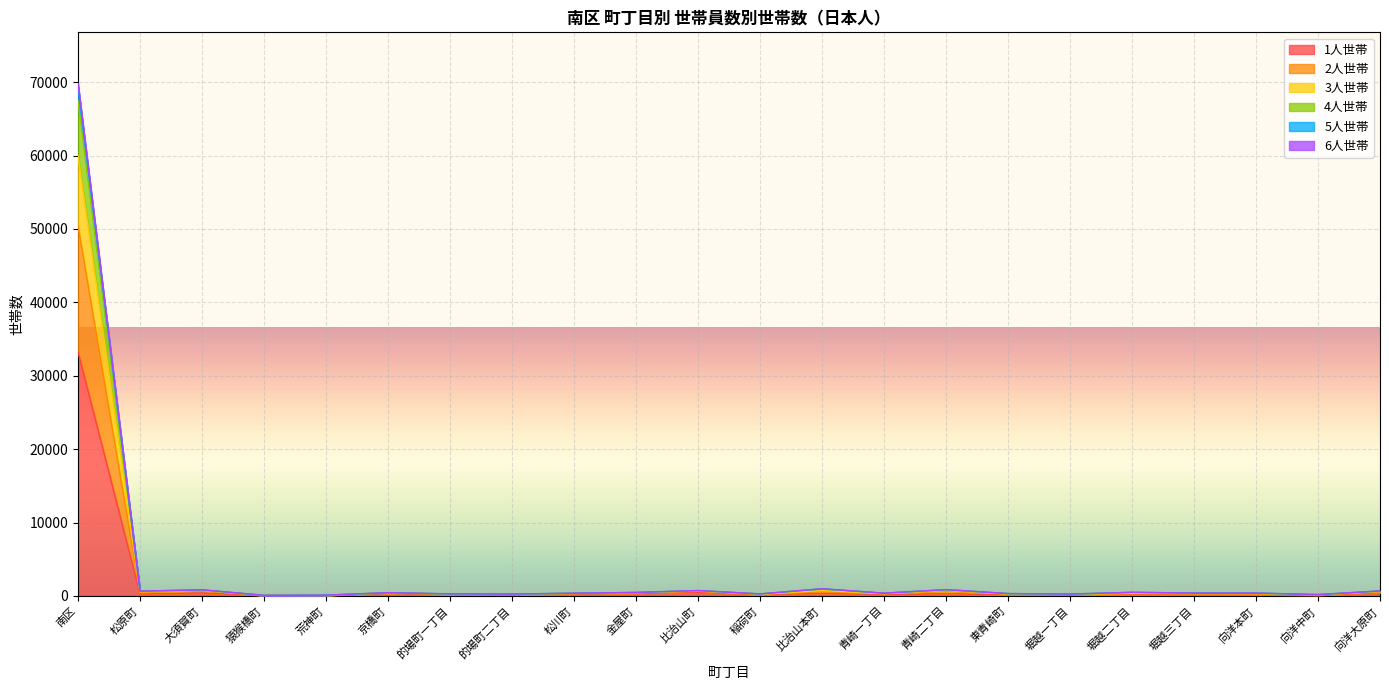

Reading right to left, what are all the values shown in this chart?

1人世帯: 438	85	171	151	168	147	141	316	188	372	154	487	349	243	200	163	330	74	64	410	253	33261
2人世帯: 660	179	376	374	469	244	315	842	367	930	271	718	472	361	251	276	437	109	78	818	635	67471
3人世帯: 678	181	390	389	493	250	321	856	376	978	275	730	475	372	251	281	442	110	78	832	651	69507
4人世帯: 682	181	391	390	495	253	322	860	376	981	277	734	476	374	251	281	443	110	79	833	652	69810
5人世帯: 607	162	327	327	373	220	275	750	323	728	247	676	449	337	243	261	422	107	77	771	573	59968
6人世帯: 539	139	281	282	287	201	228	601	282	555	215	623	424	303	236	225	391	96	74	673	474	50441